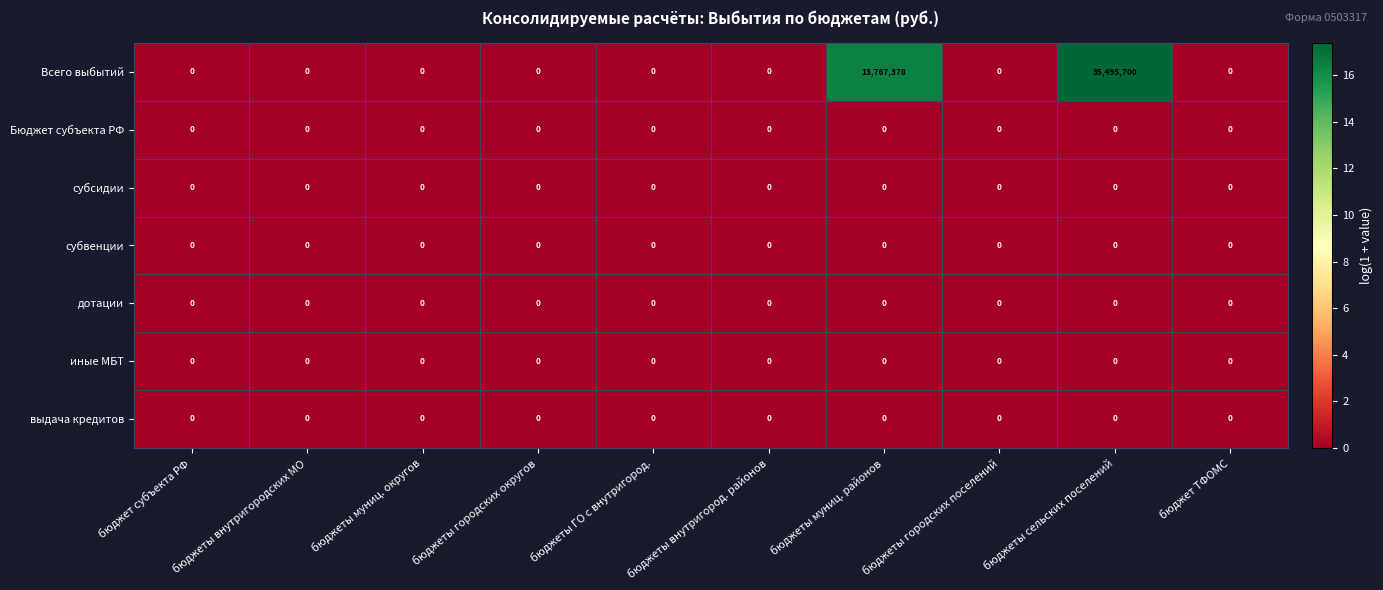

Which series has the largest range (max minus min)?

Всего выбытий